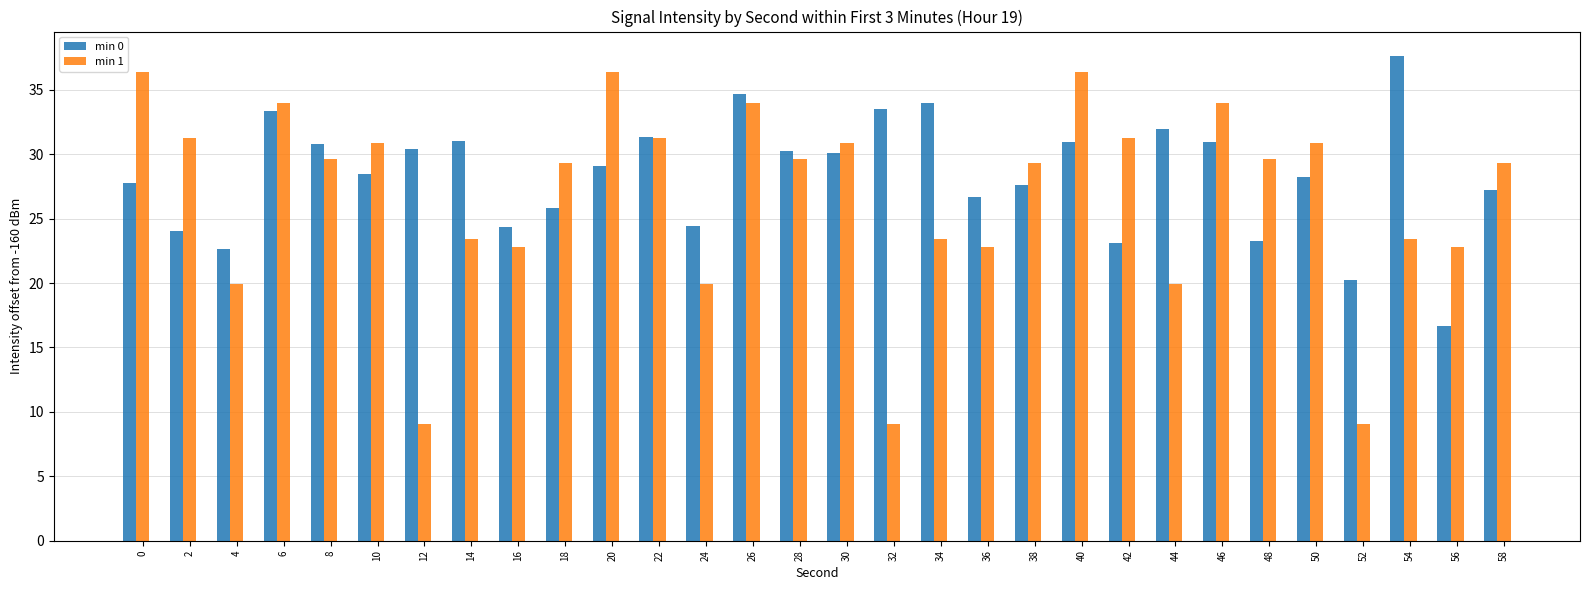

At which category is the sum across all series the highest?

26